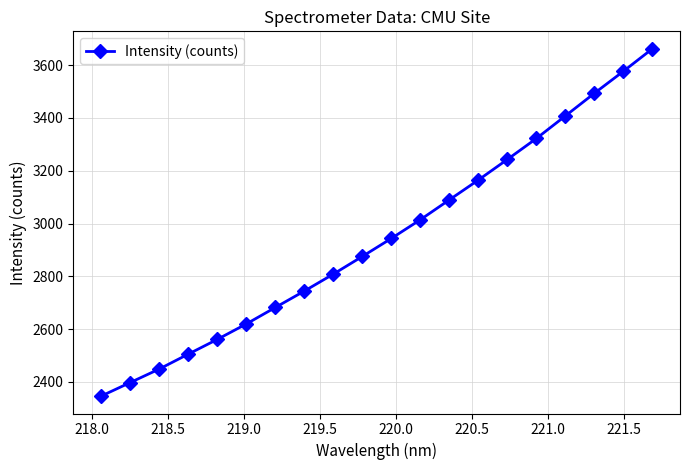

What is the minimum value shown in the chart?

2346.2